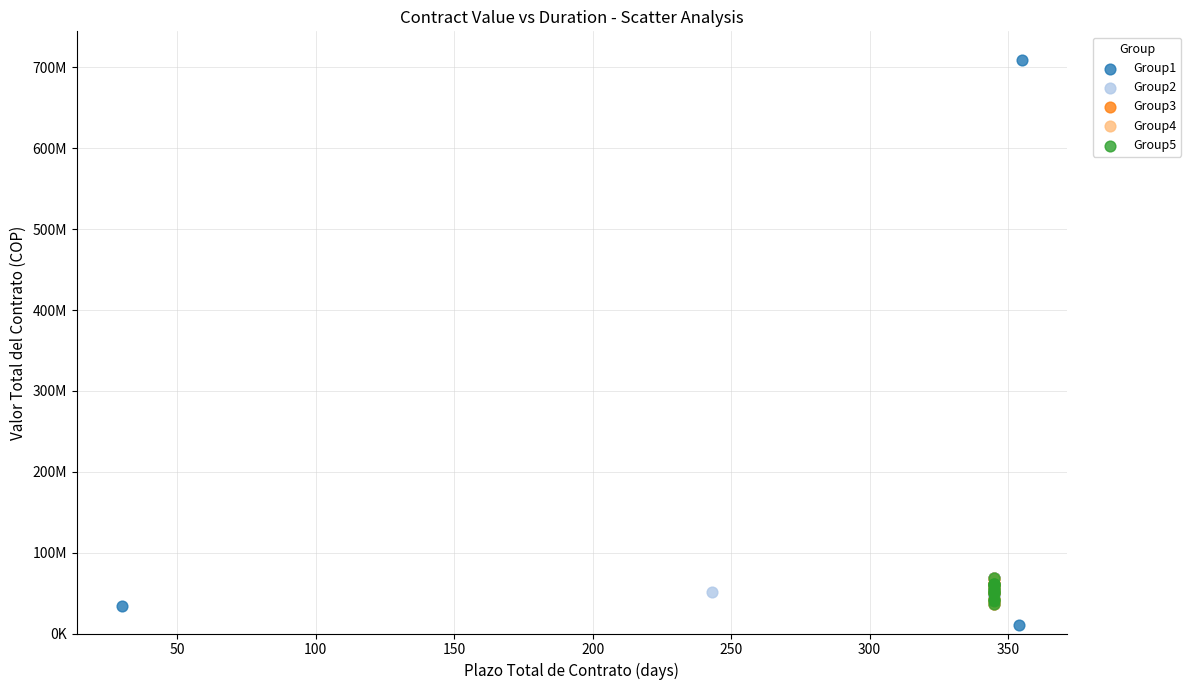

Which series contains the highest Y value?

Group1